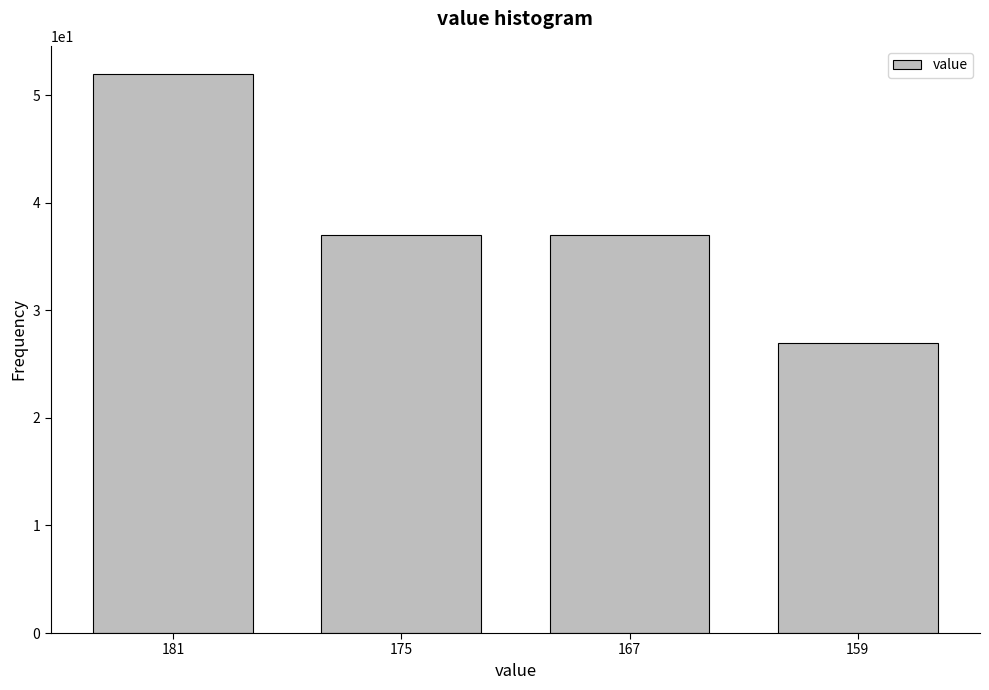

Reading left to right, extract all data points from this chart.

181=52	175=37	167=37	159=27